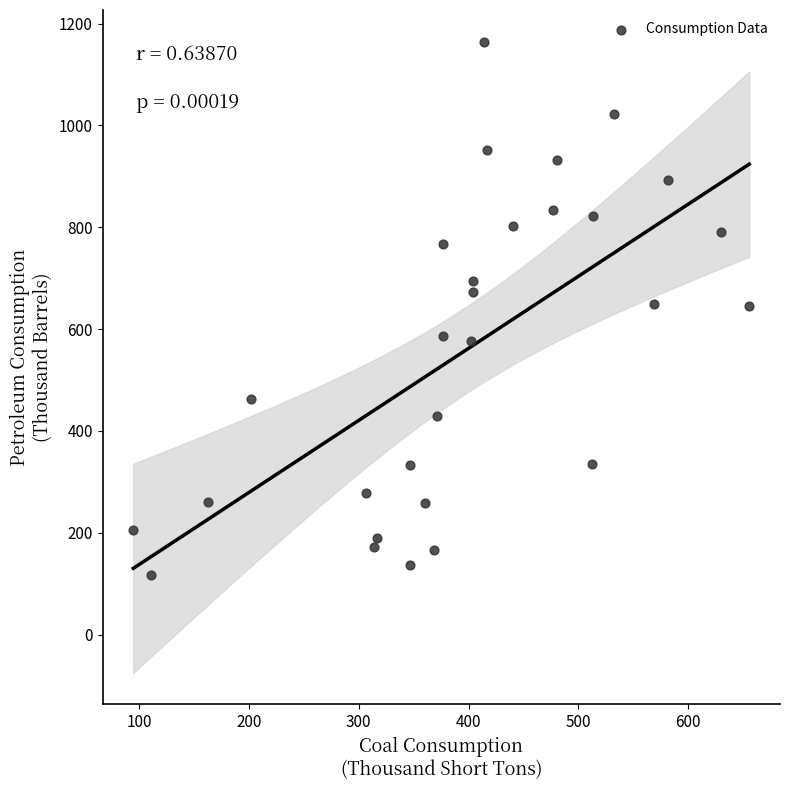

What is the range of Y values (max minus min)?

1048.3